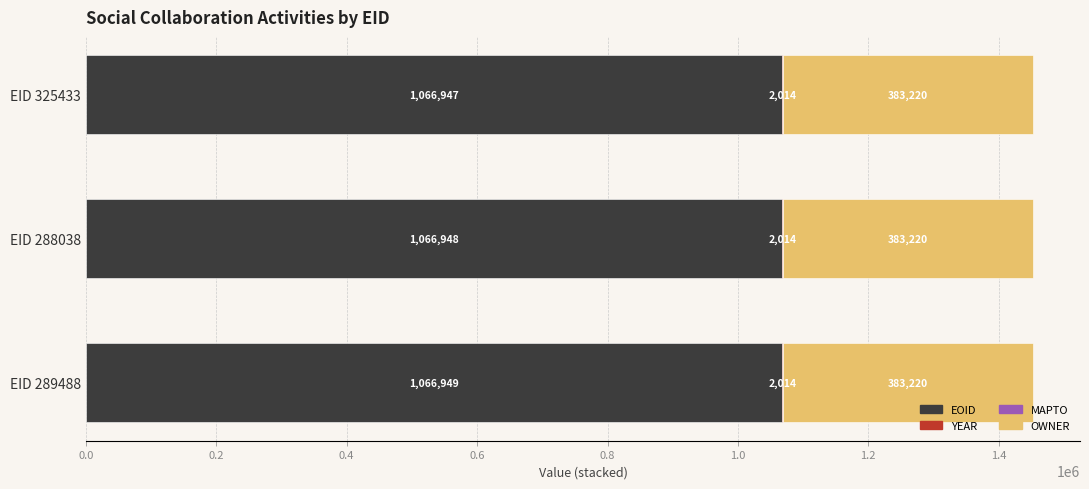

Is it true that EOID equals 417509 at EID 289488?

False